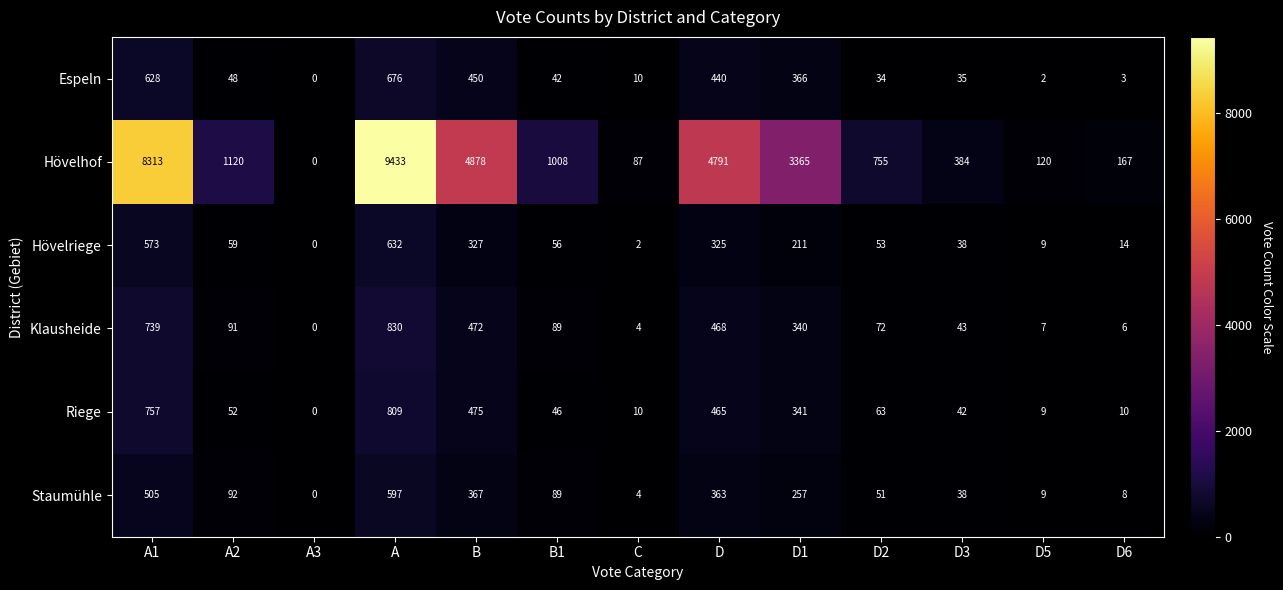

The value of Hövelriege at D5 is 9. True or false?

True